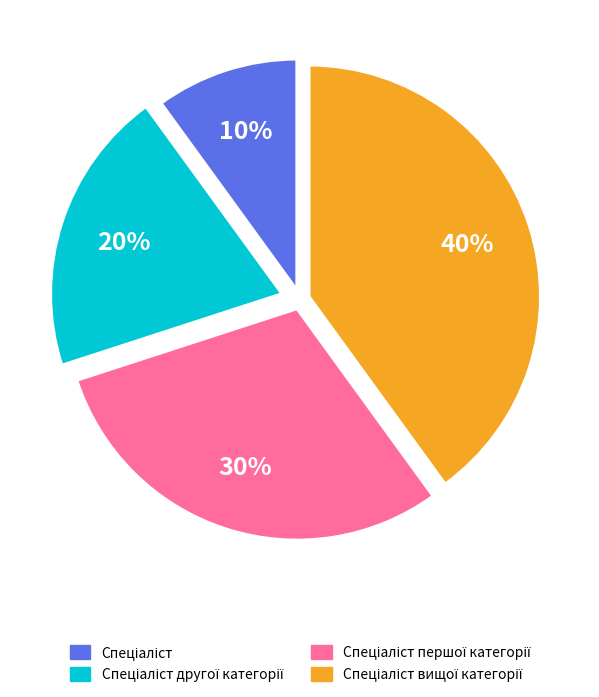

Does any single category account for the majority?

No